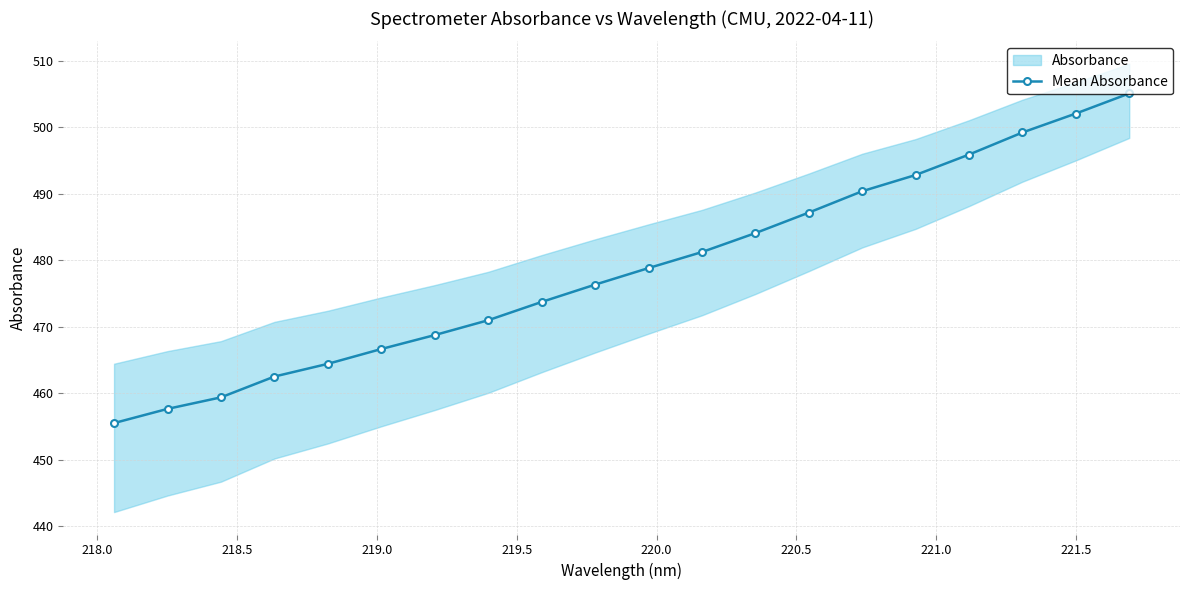

True or false: Mean Absorbance has more than 2 interior local peaks.

False